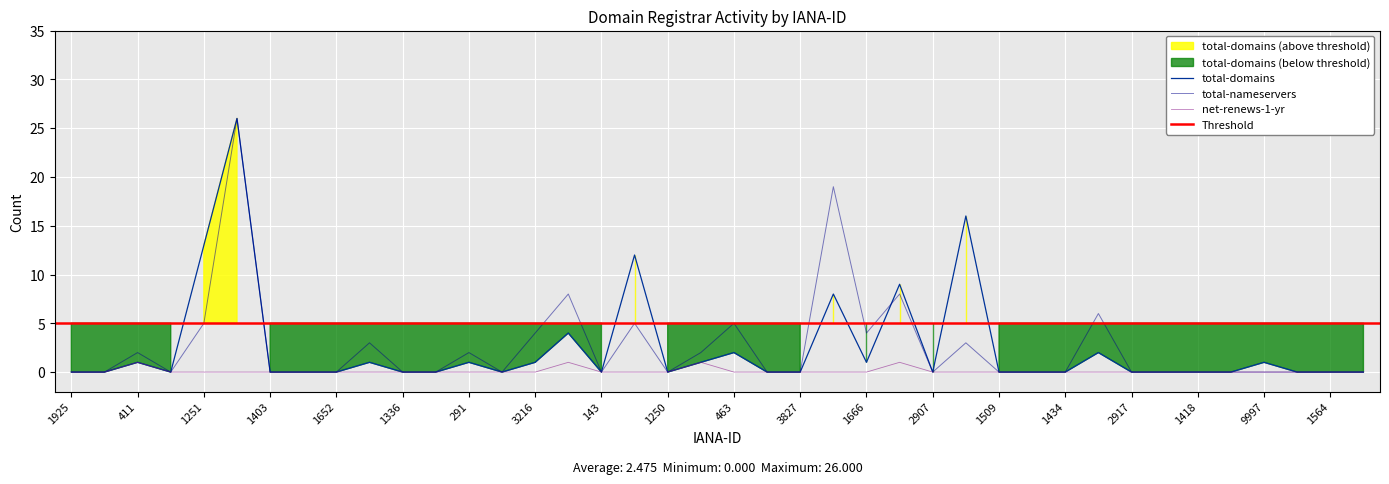

Is it true that total-nameservers equals 9 at 2917?

False